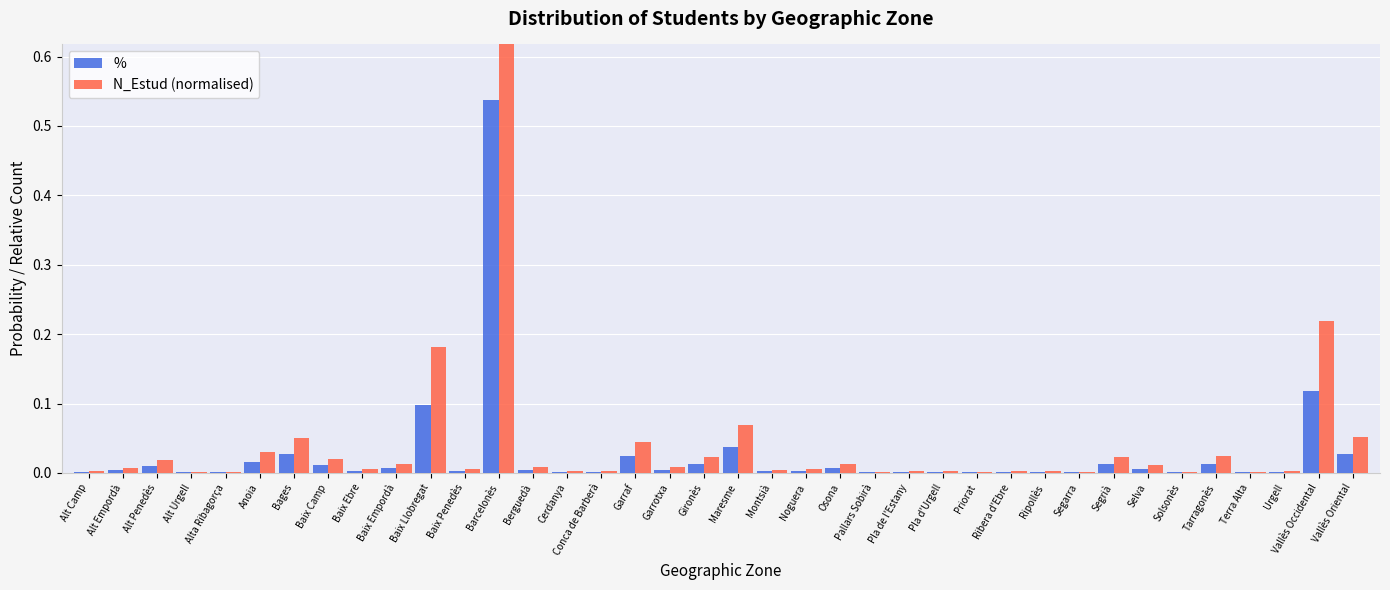

Rank the series by their maximum value, from lowest to highest.

%, N_Estud (normalised)